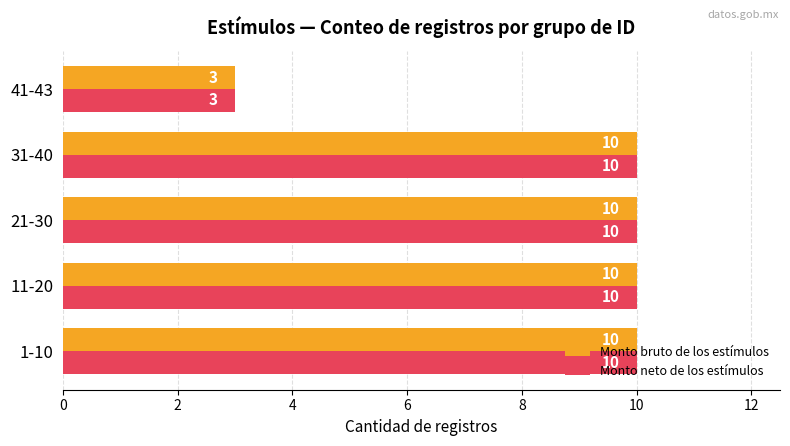

How many Monto neto de los estímulos values are between 10 and 11?

4